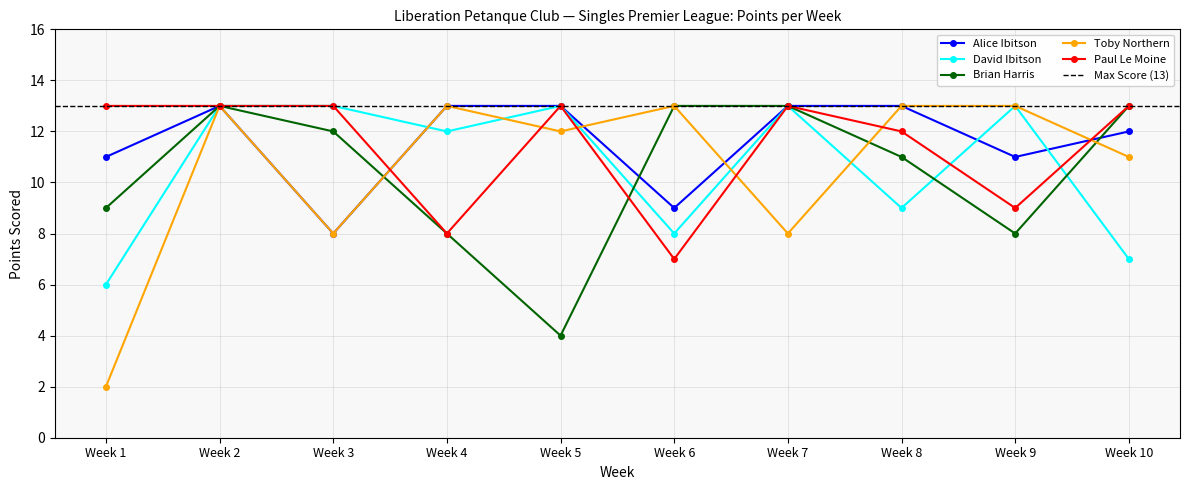

What is the total value across all series at Week 7?

60